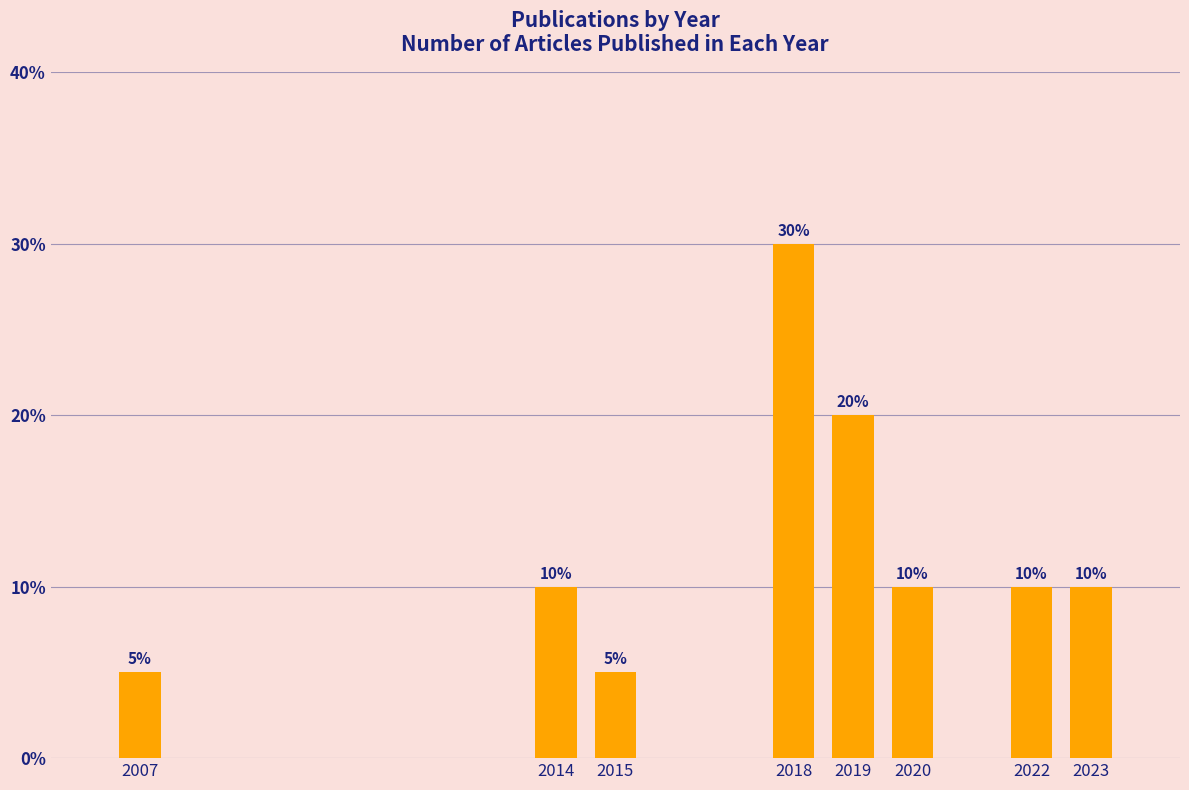

Reading right to left, what are all the values shown in this chart?

2023=10	2022=10	2020=10	2019=20	2018=30	2015=5	2014=10	2007=5